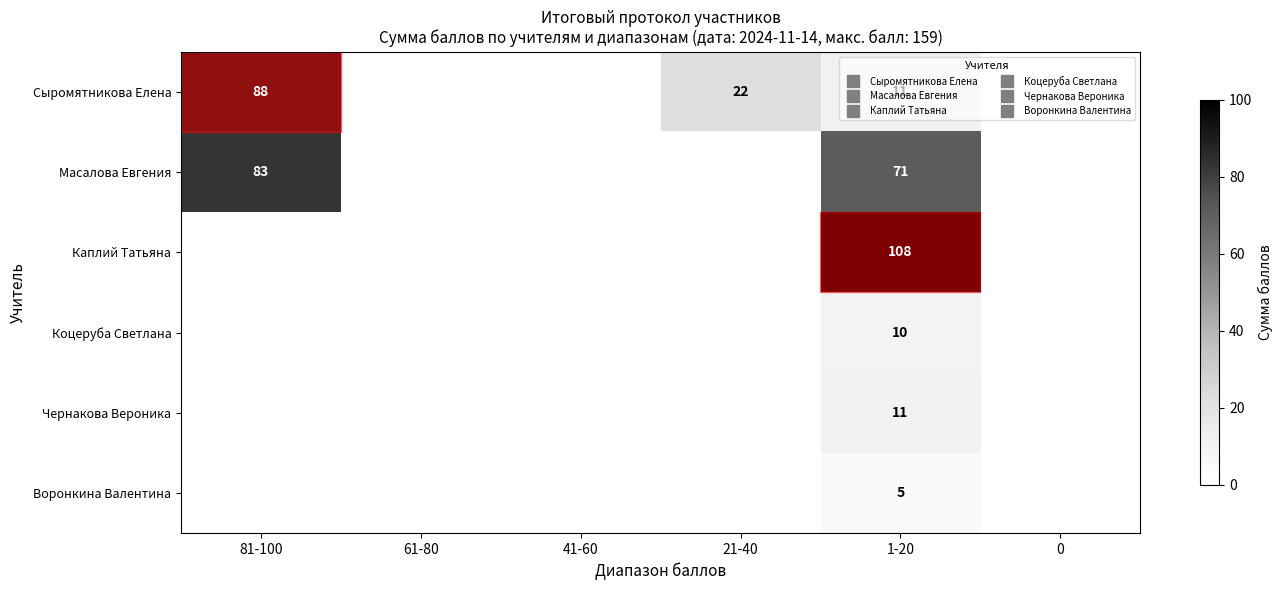

Between 1-20 and 0, which series saw the biggest shift?

Каплий Татьяна